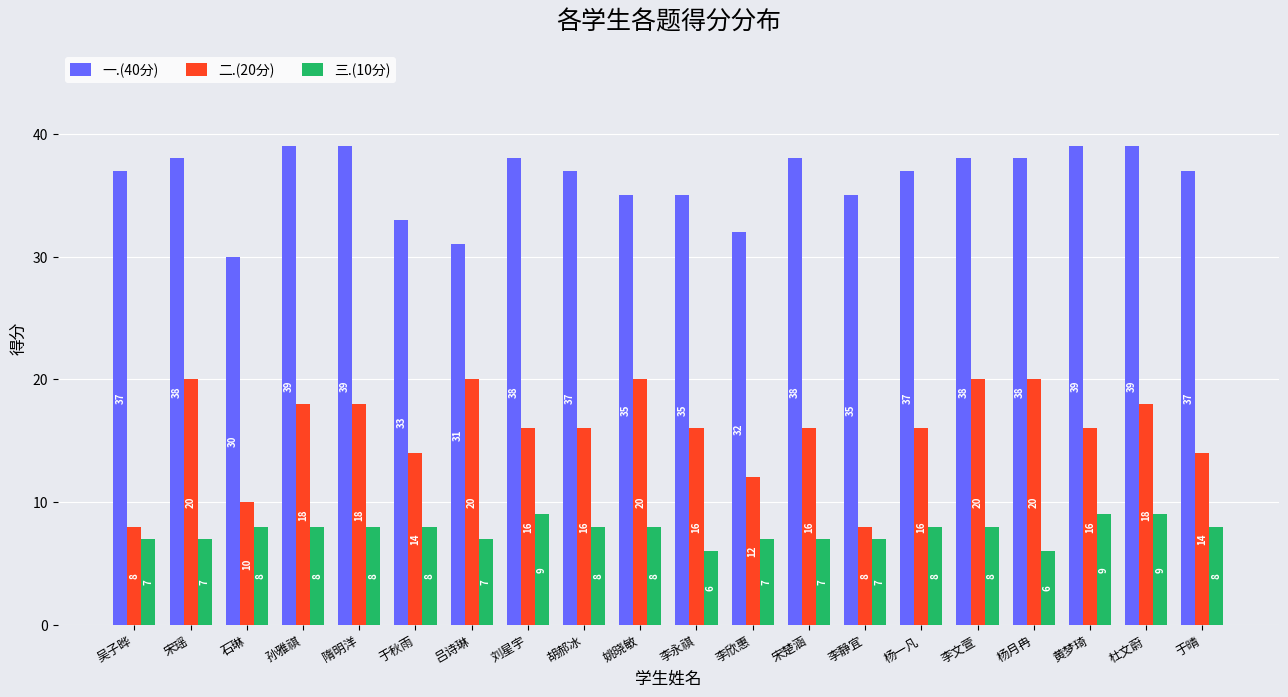

Between 李永祺 and 宋楚涵, which series saw the biggest shift?

一.(40分)